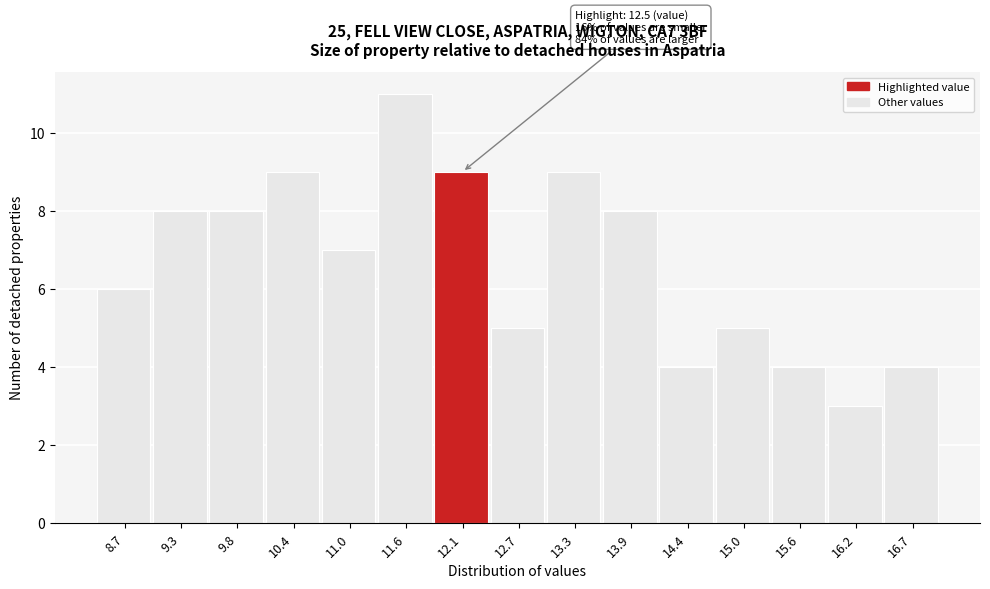

Reading left to right, what are all the values shown in this chart?

6	8	8	9	7	11	9	5	9	8	4	5	4	3	4